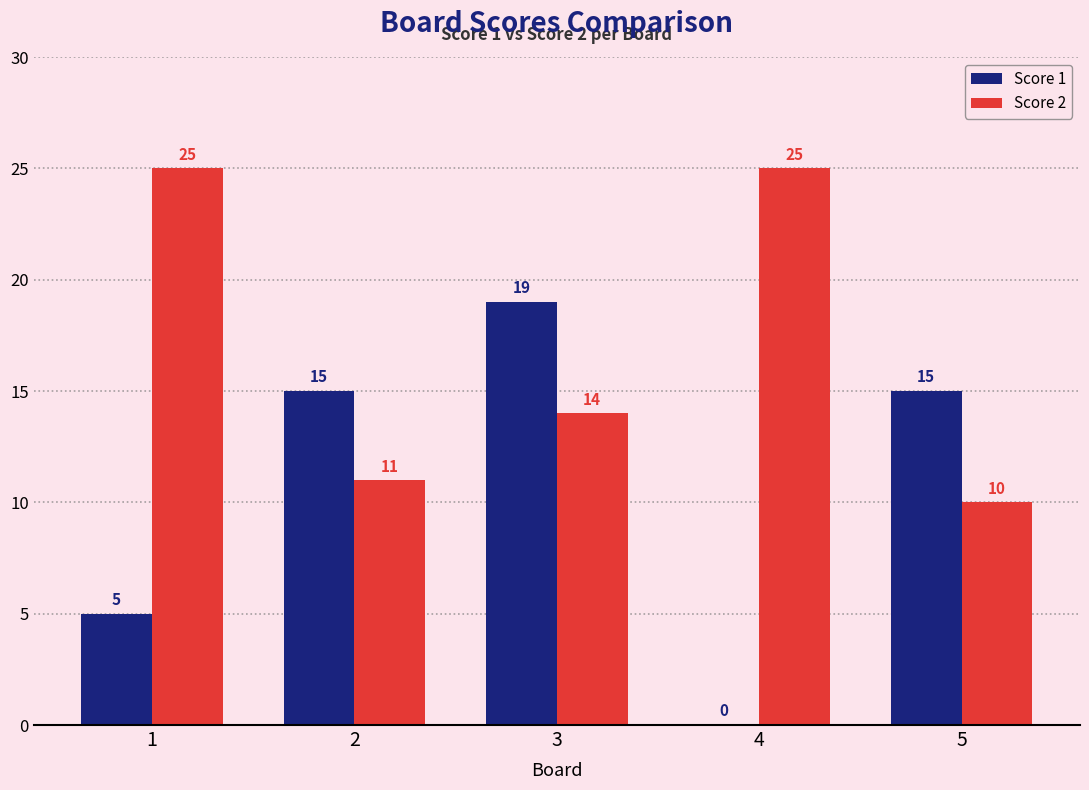

What is the sum of all Score 1 values?

54